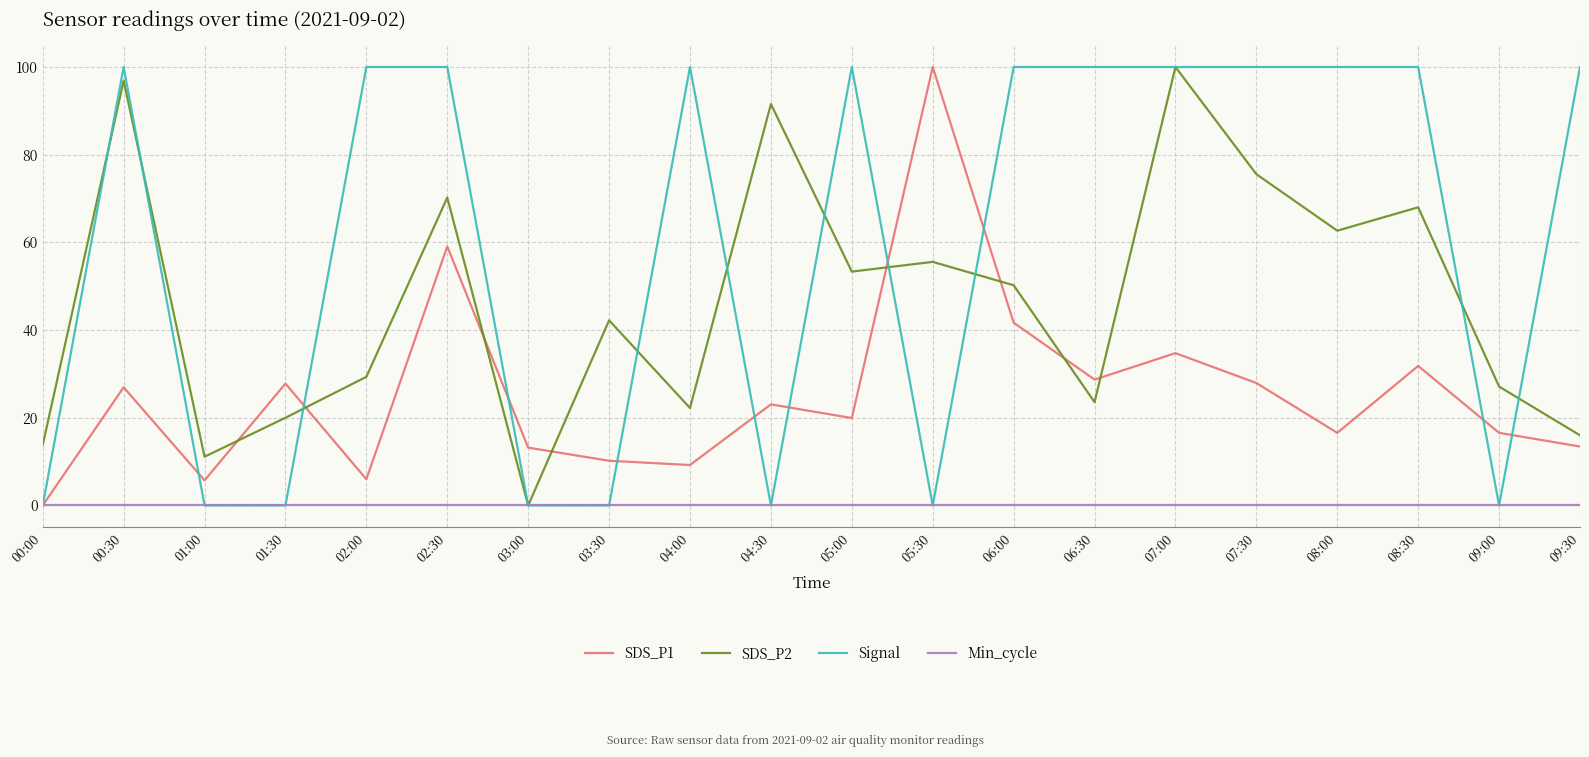

Which series has the largest total across all categories?

Signal